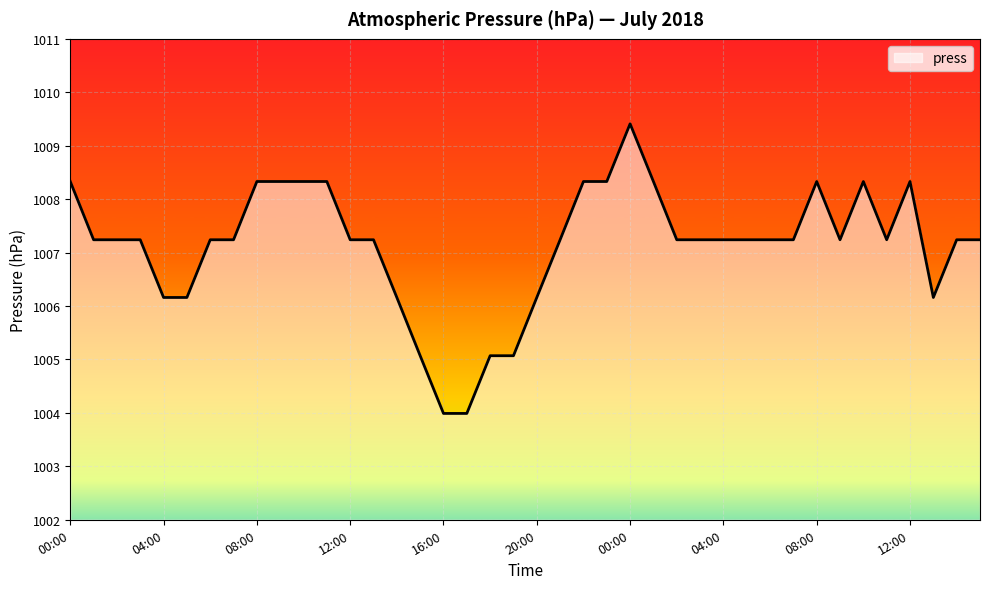

What is the maximum value shown in the chart?

1009.4